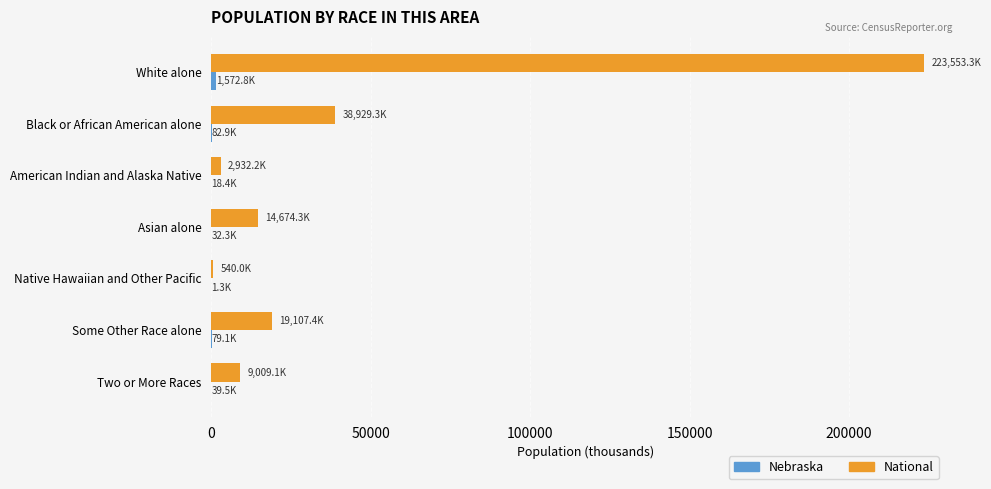

At which category does the chart reach its peak across all series?

White alone